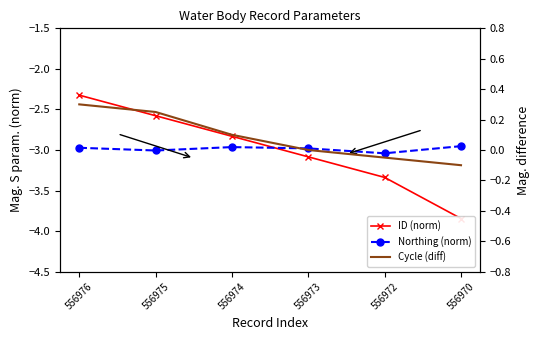

Which category has the lowest value across all series?

556970